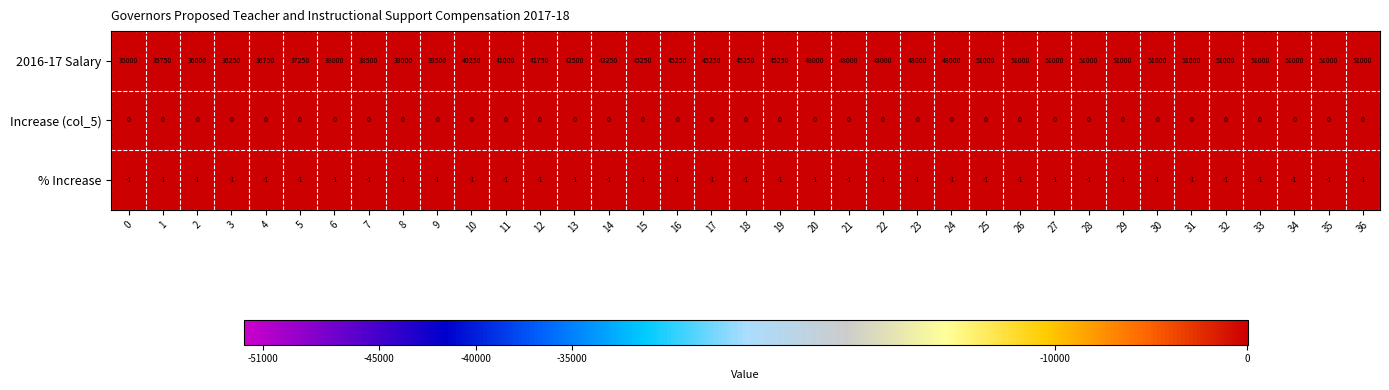

Which series changed the most between 24 and 30?

2016-17 Salary